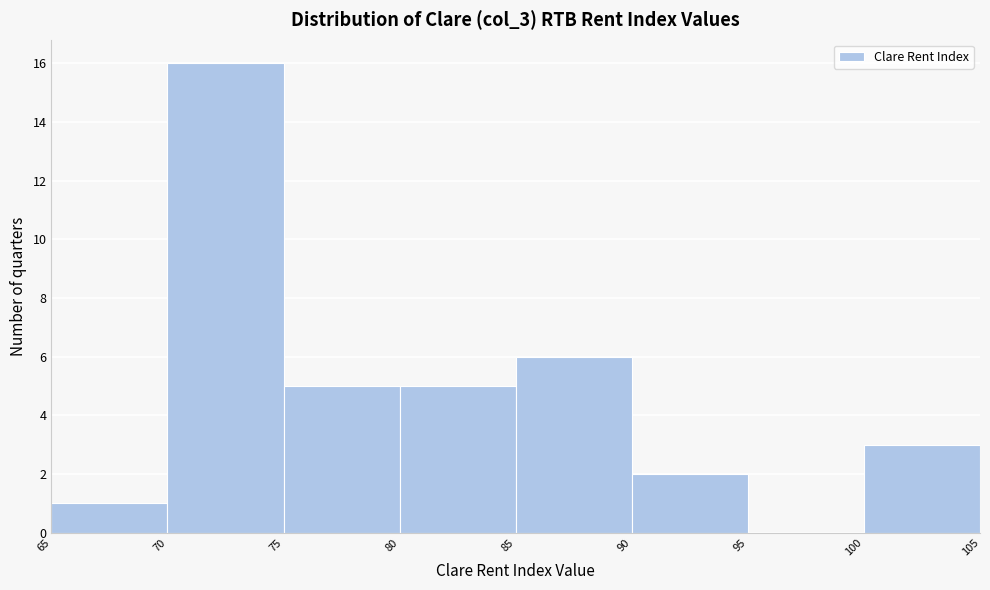

Reading left to right, transcribe this chart: for each bar, give the range it covers on the x-axis and its height. The values are not printed on the chart, so give them approximately, as read against the axis.

65 to 70: 1
70 to 75: 16
75 to 80: 5
80 to 85: 5
85 to 90: 6
90 to 95: 2
95 to 100: 0
100 to 105: 3